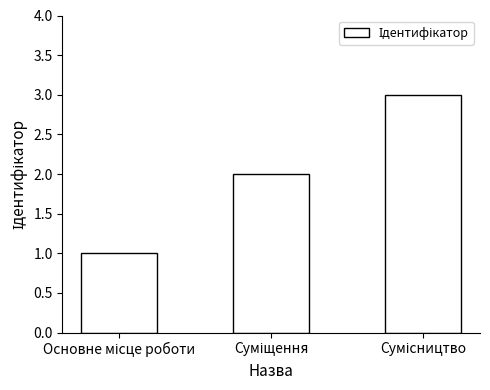

What is the maximum value shown in the chart?

3